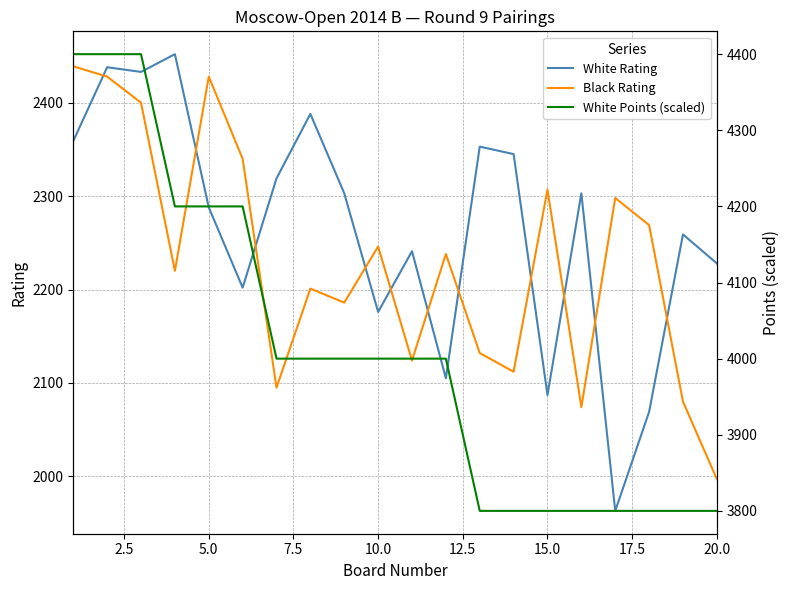

Which category has the lowest value in the Black Rating series?

20.0